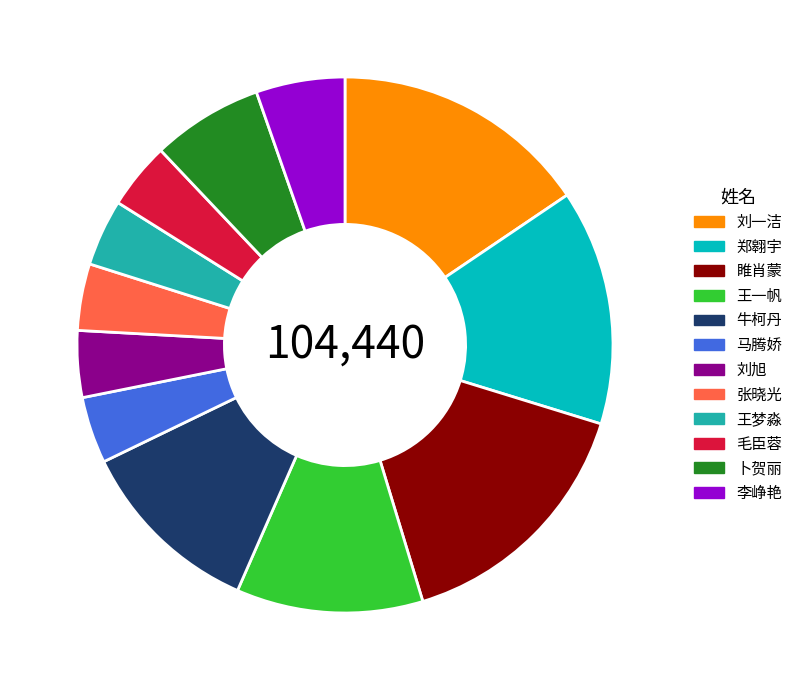

Which has a higher value, 王梦淼 or 牛柯丹?

牛柯丹